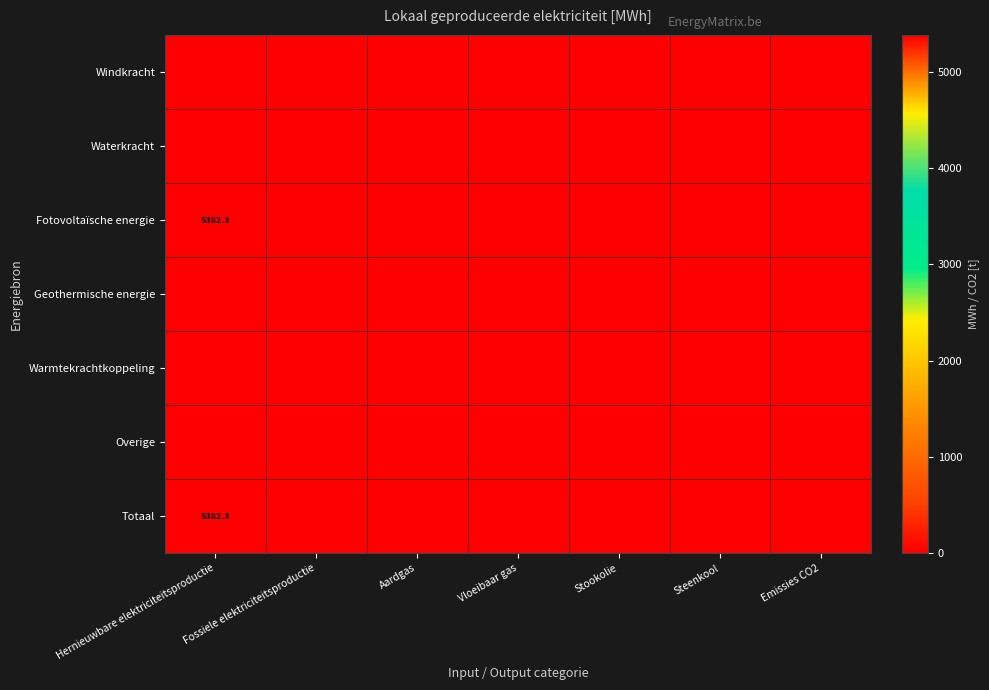

At how many categories does at least one series exceed 4295?

1